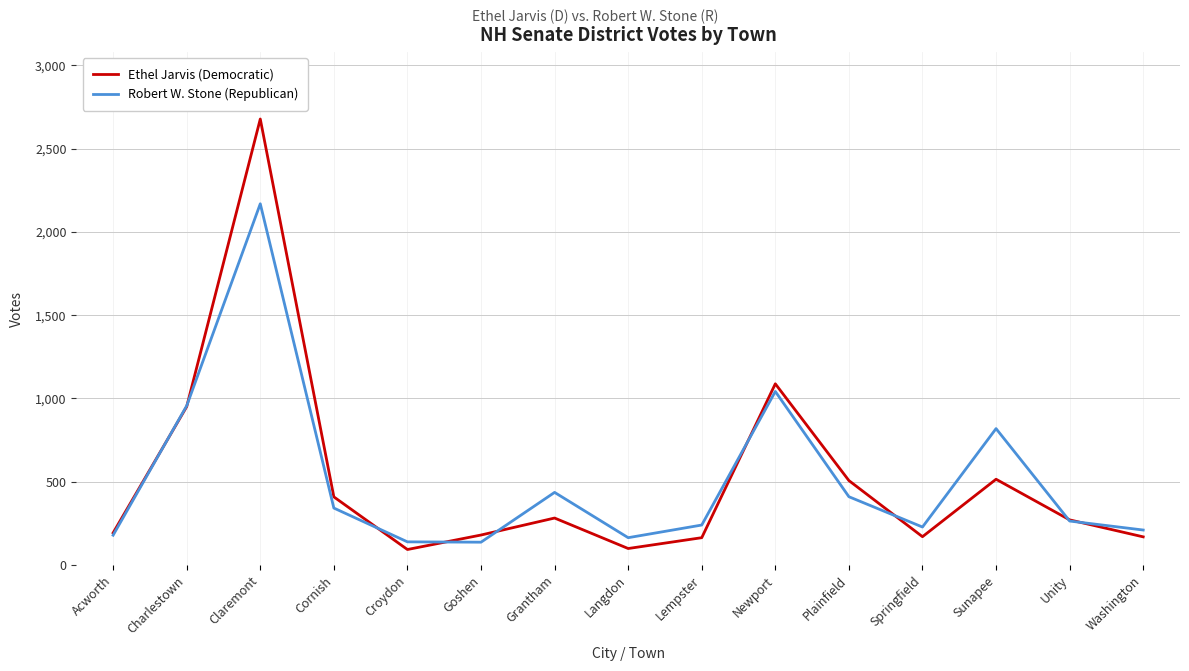

Where is Ethel Jarvis (Democratic) nearest to the value 1385?

Newport